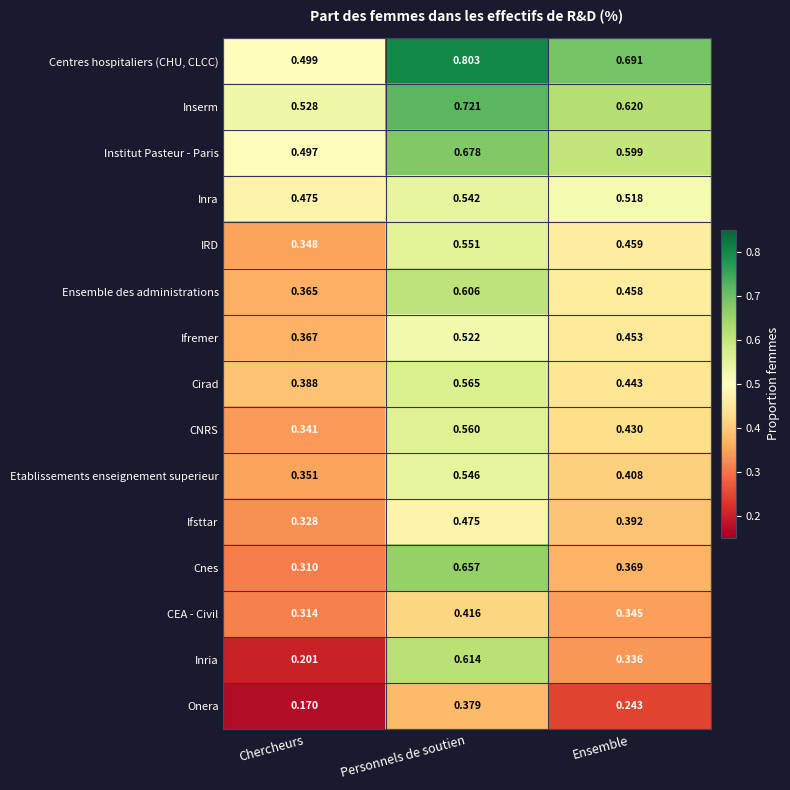

Where is Etablissements enseignement superieur nearest to the value 0?

Chercheurs